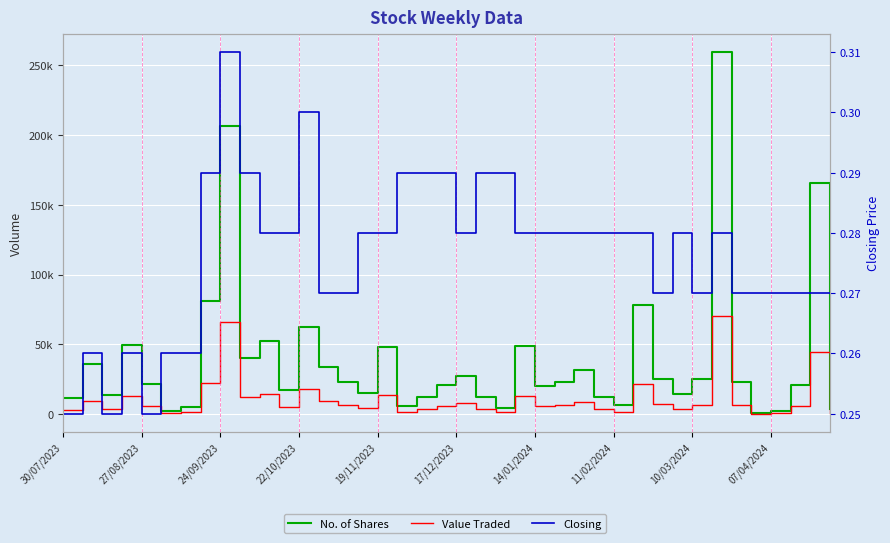

True or false: No. of Shares and Closing cross at least once.

False